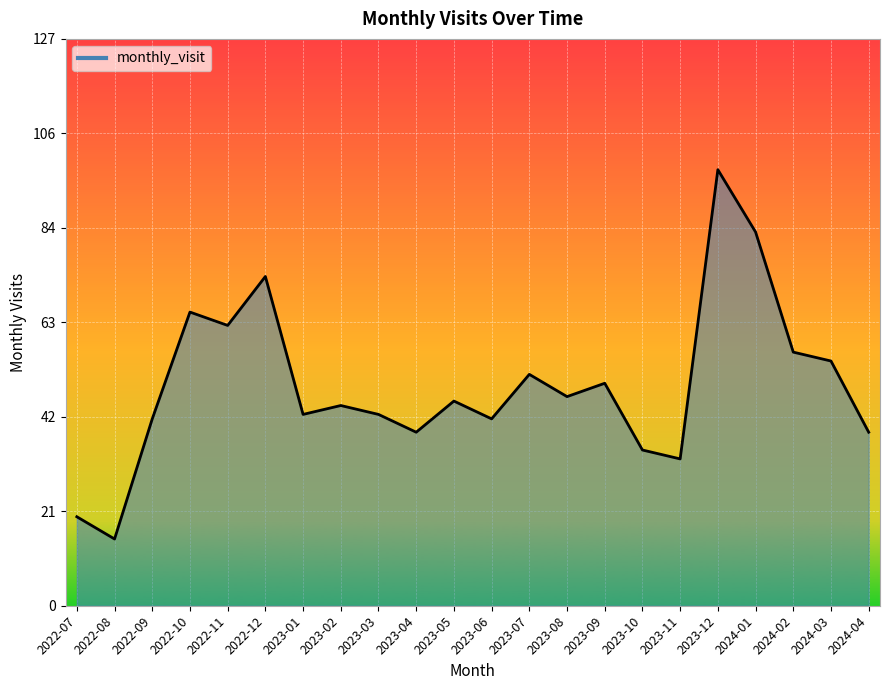

Between 2023-06 and 2023-10, which is larger?

2023-06